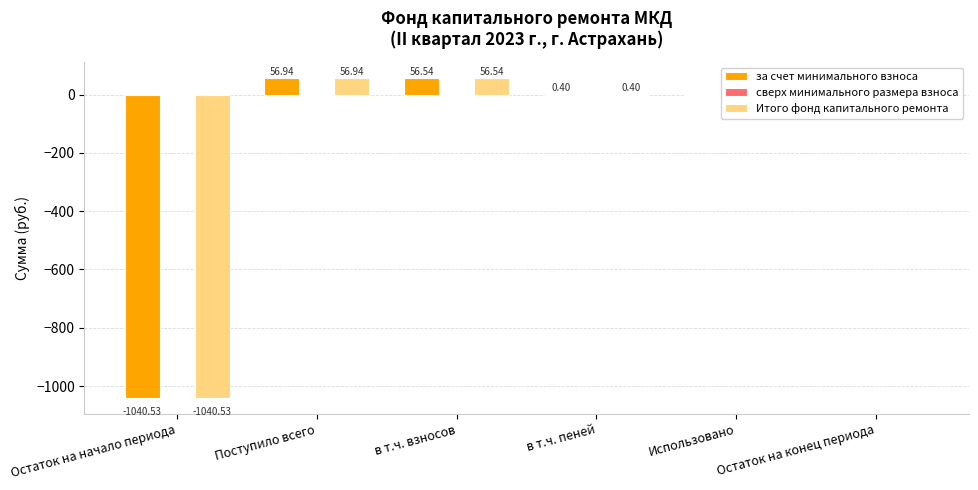

At which label does Итого фонд капитального ремонта reach its peak?

Поступило всего